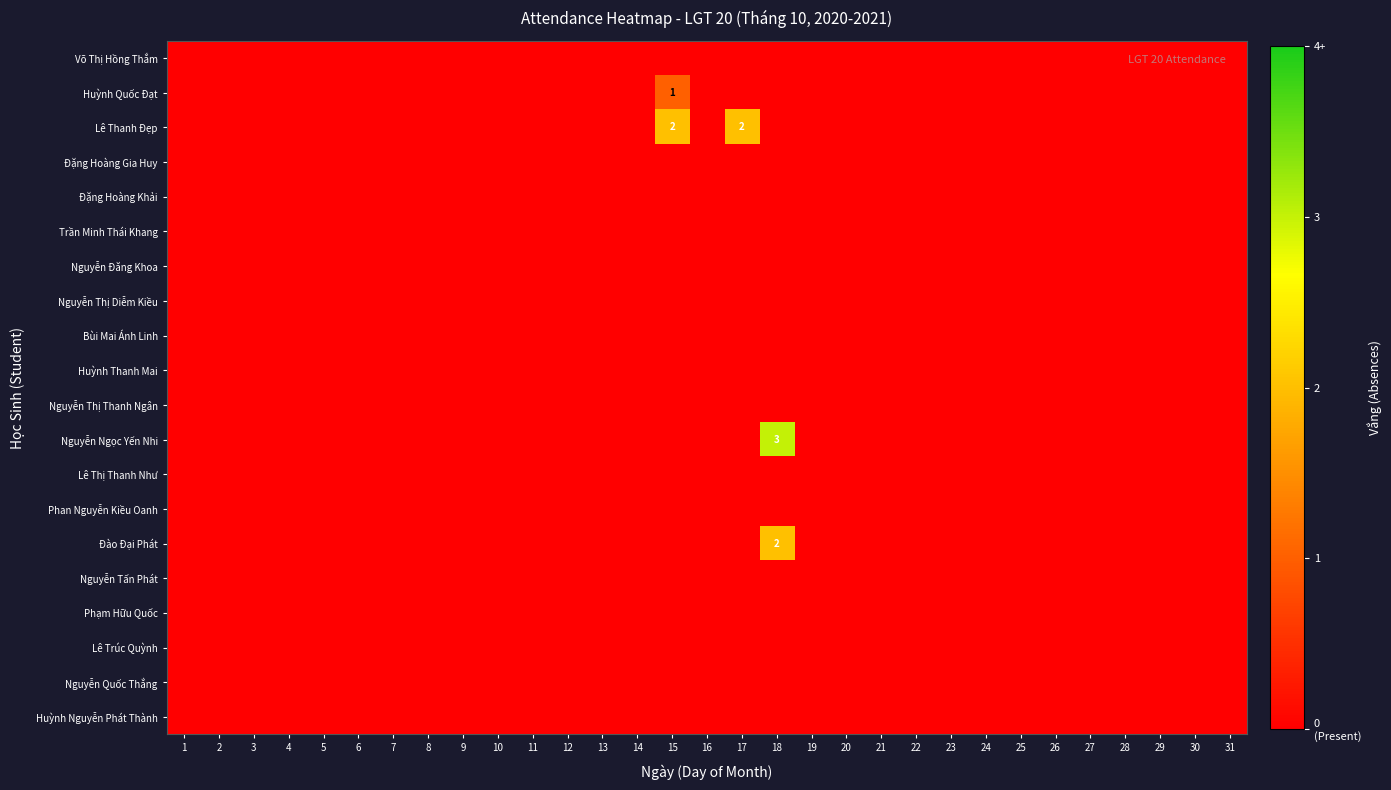

The value of Nguyễn Ngọc Yến Nhi at 1 is -2. True or false?

False